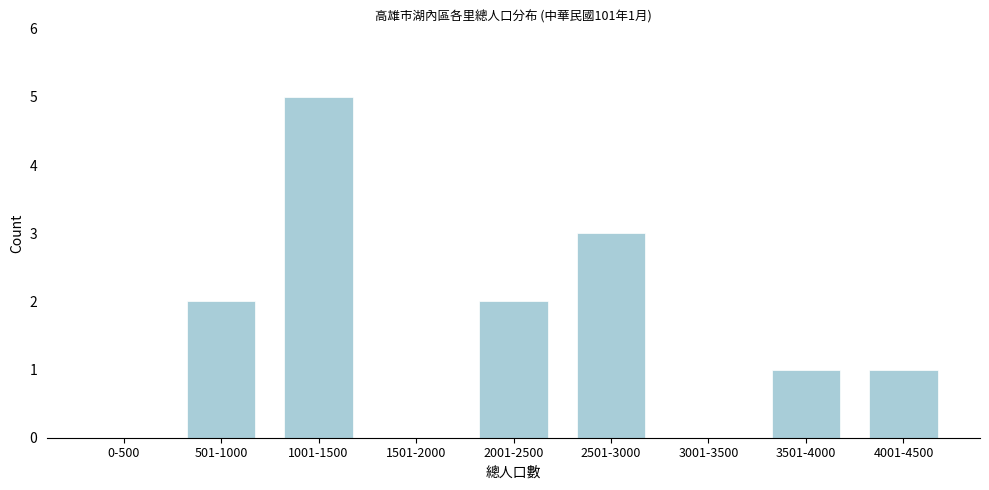

Reading left to right, list all the values displayed in this chart.

0-500=0	501-1000=2	1001-1500=5	1501-2000=0	2001-2500=2	2501-3000=3	3001-3500=0	3501-4000=1	4001-4500=1